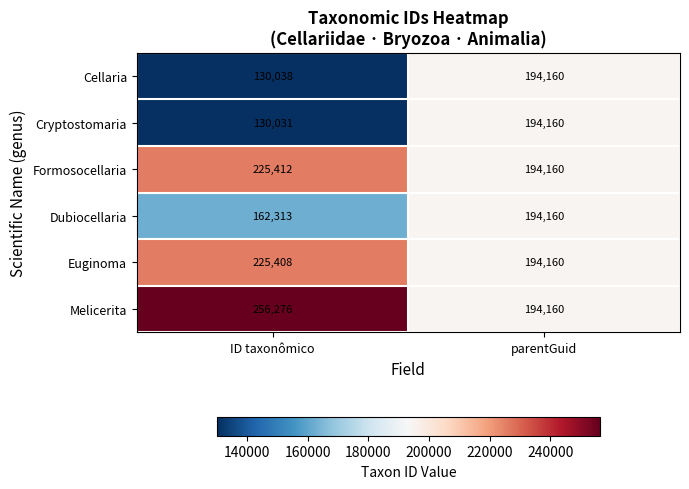

At which category does the chart reach its minimum across all series?

ID taxonômico